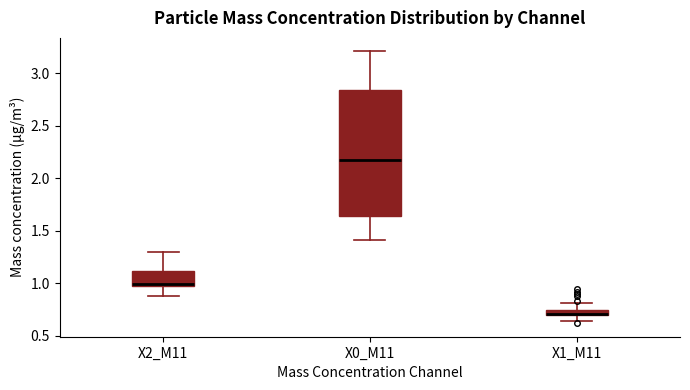

Where is the upper edge of the box for X1_M11 on the y-axis? The values are not printed on the chart, so give them approximately, as read against the axis.

0.75